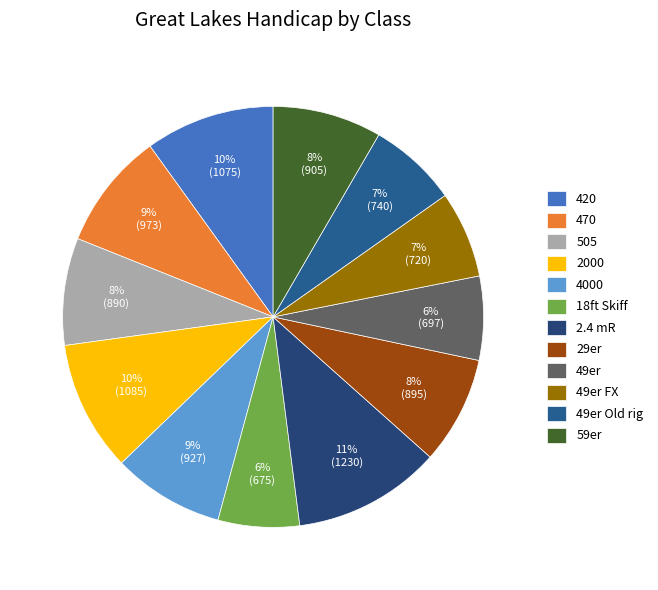

How many segments does this pie chart have?

12